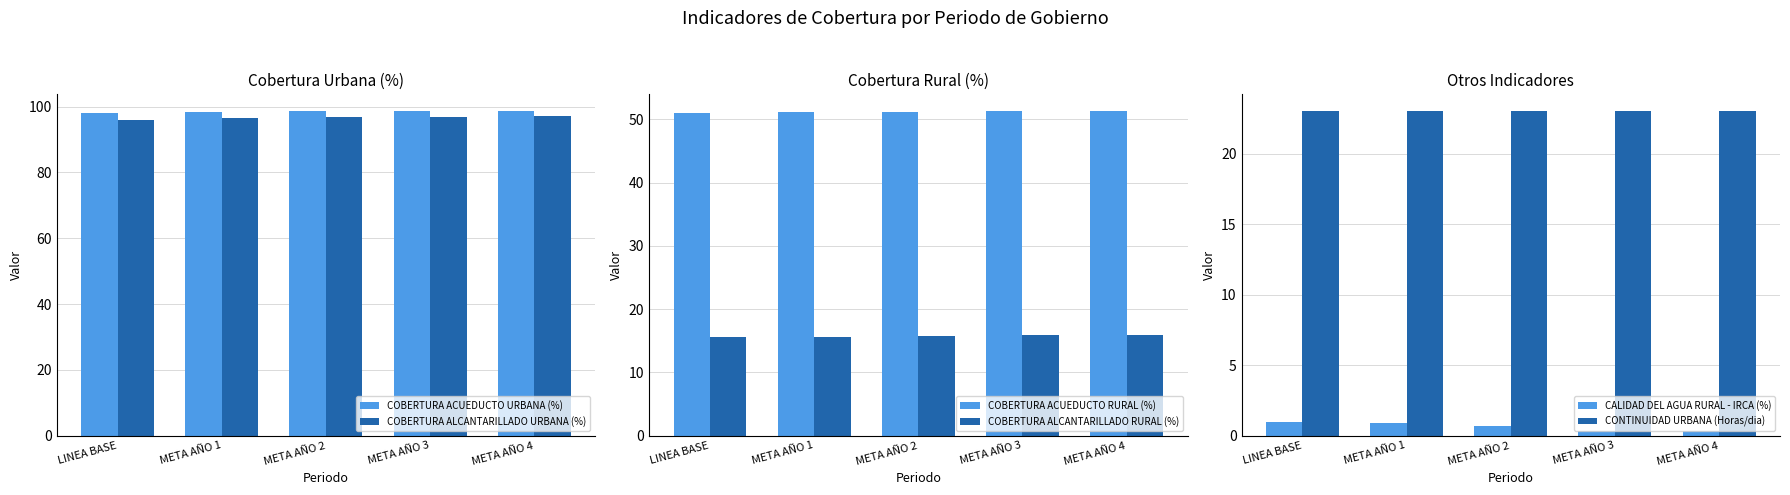

How many CONTINUIDAD URBANA (Horas/dia) values are between 23 and 24?

5